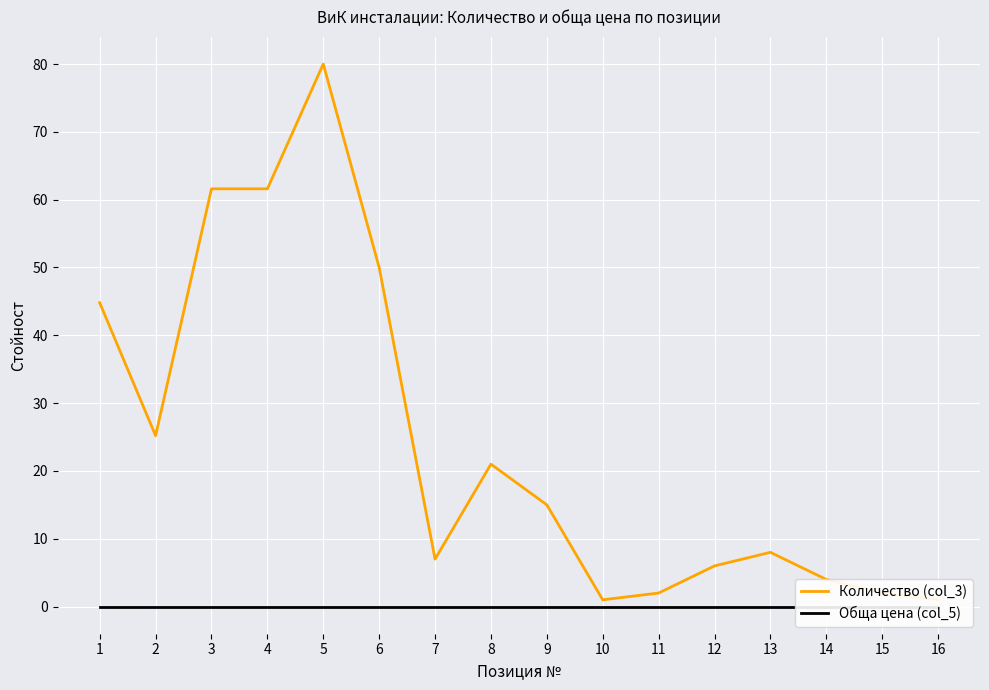

True or false: Количество (col_3) and Обща цена (col_5) cross at least once.

False